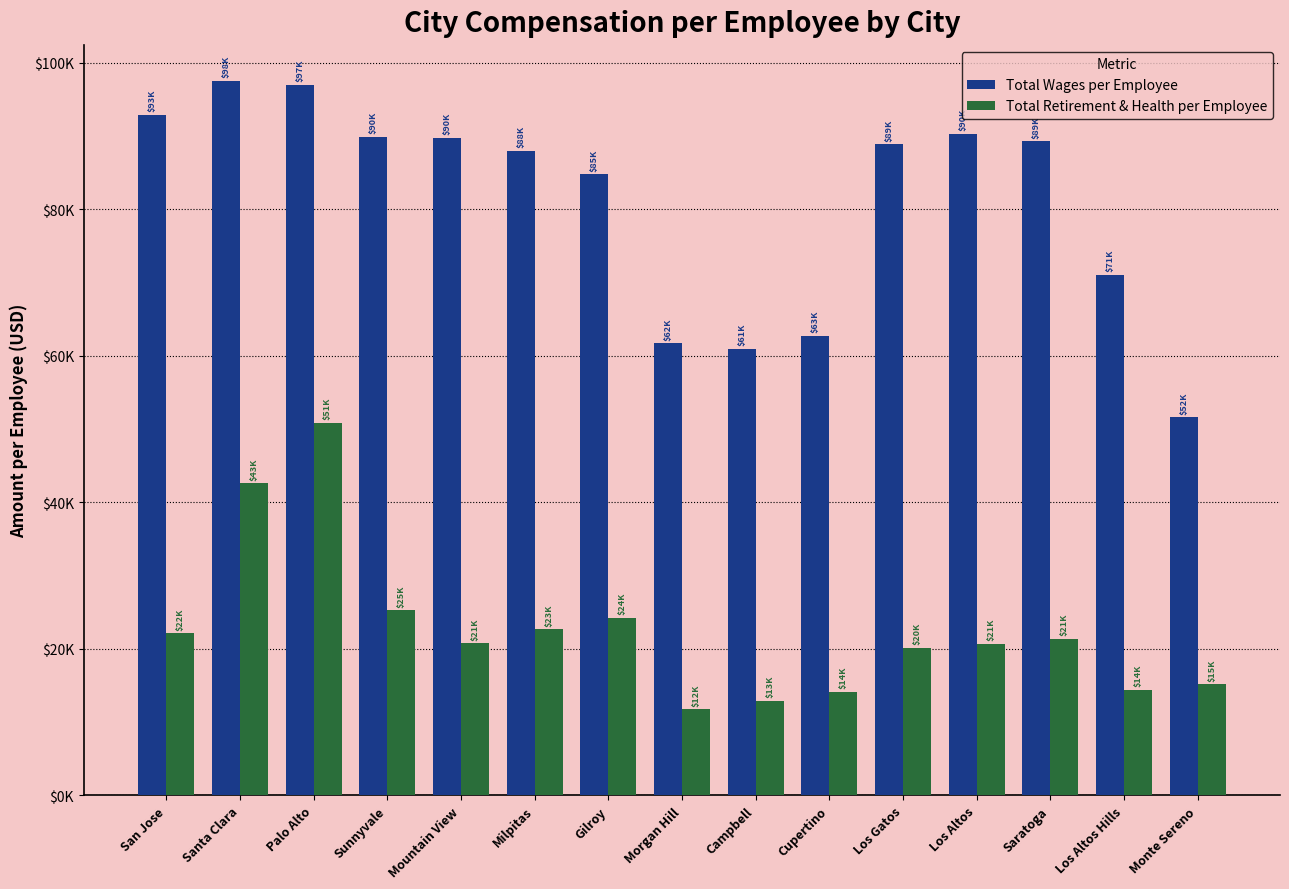

Is the value of Total Wages per Employee at Campbell greater than the value of Total Retirement & Health per Employee at Palo Alto?

Yes